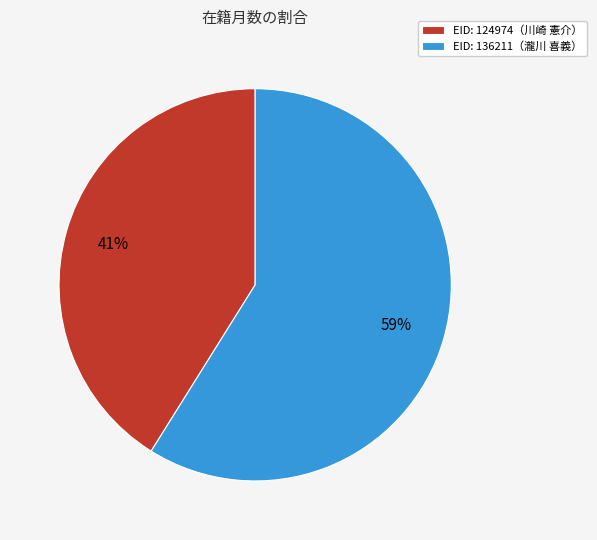

What is the ratio of the value at EID: 124974（川崎 憲介） to the value at EID: 136211（瀧川 喜義）?

0.7